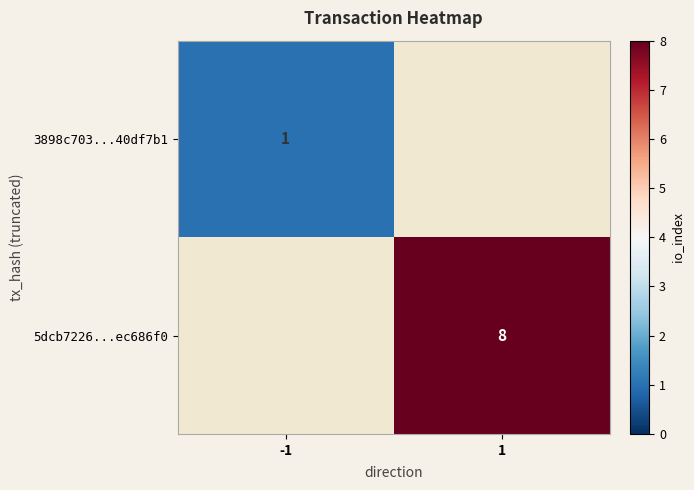

Is it true that 3898c703...40df7b1 equals 1.4 at -1?

False